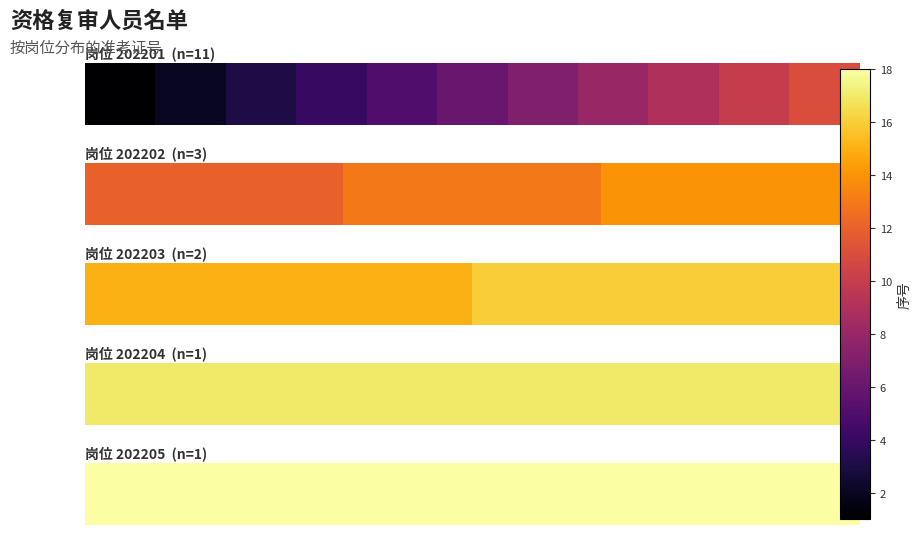

Is it true that the value at 0 is 10?

False